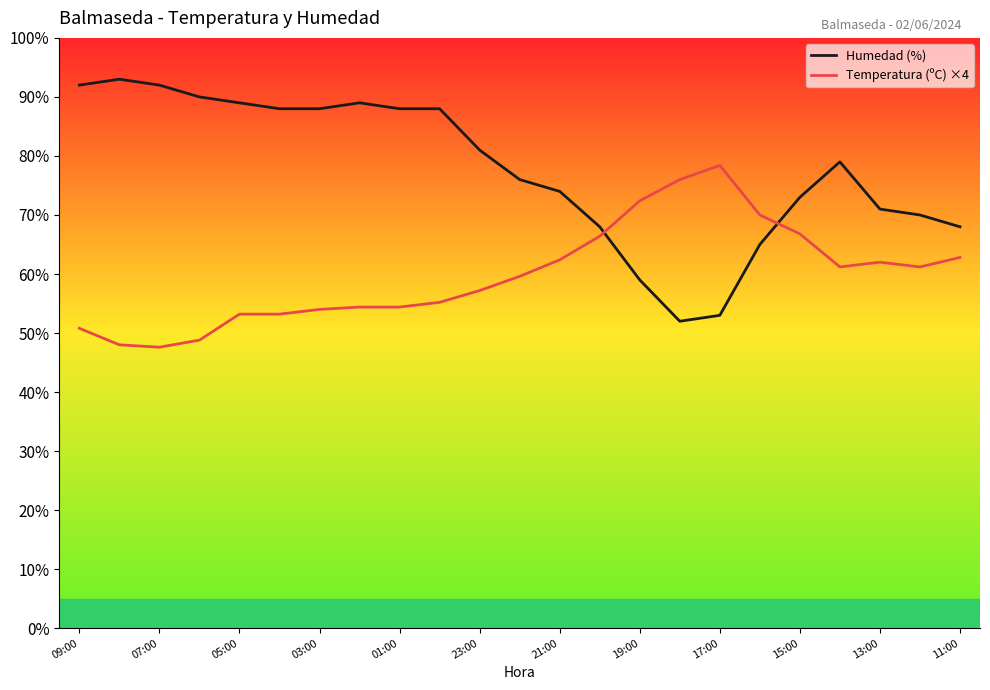

Which series has the largest range (max minus min)?

Humedad (%)